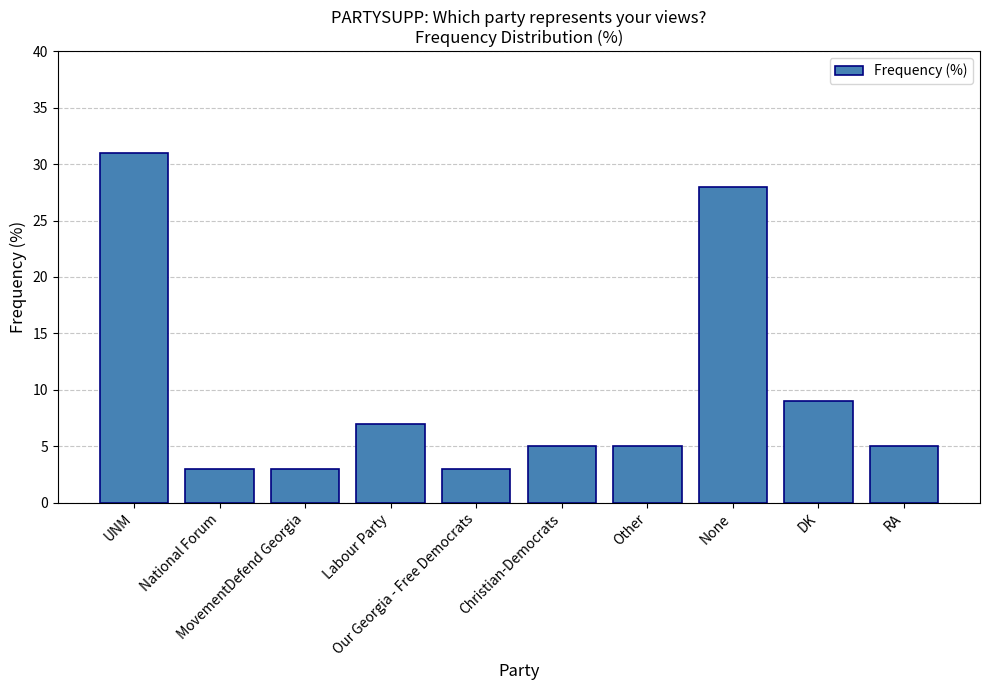

What is the difference between the maximum and second lowest values?

28